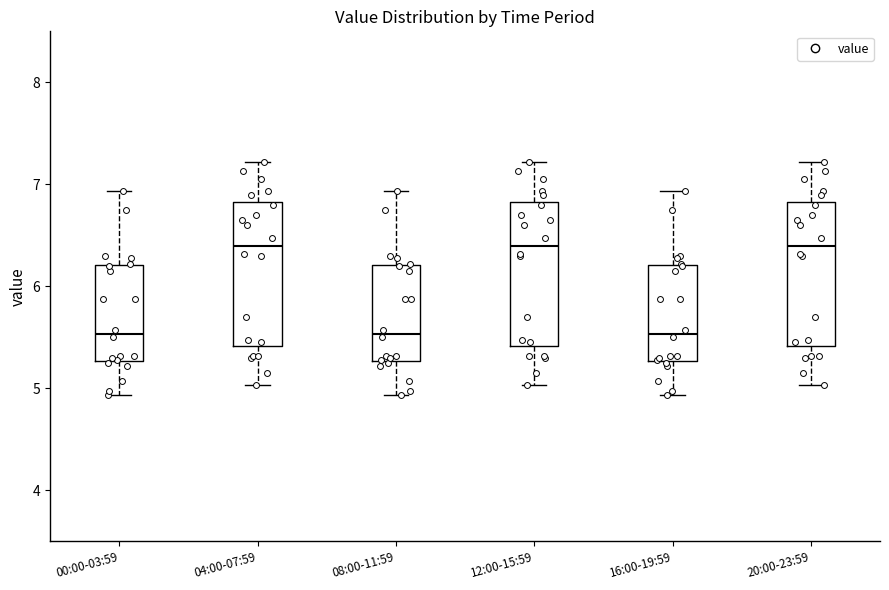

Where does the median line of the box for 16:00-19:59 sit on the y-axis? The values are not printed on the chart, so give them approximately, as read against the axis.

5.5